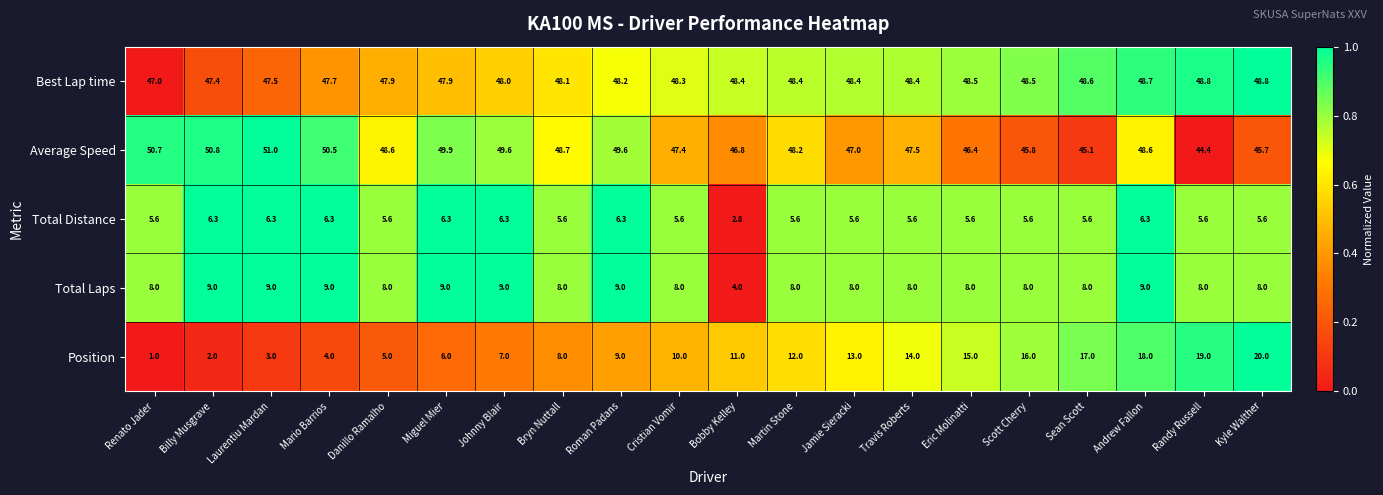

Rank the series at Renato Jader from lowest to highest value.

Position, Total Distance, Total Laps, Best Lap time, Average Speed